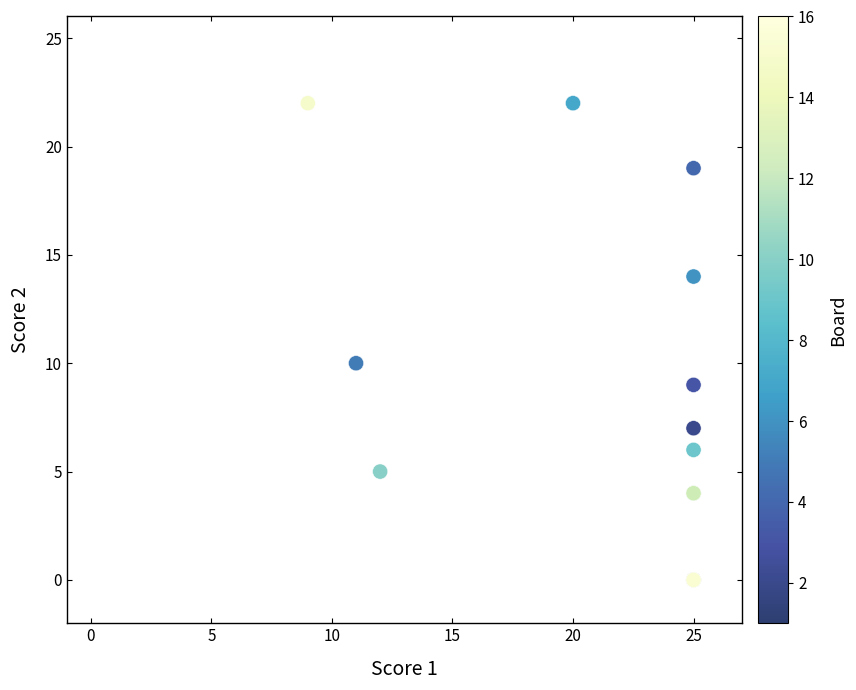

What Y value in the scatter plot is closest to 11?

10